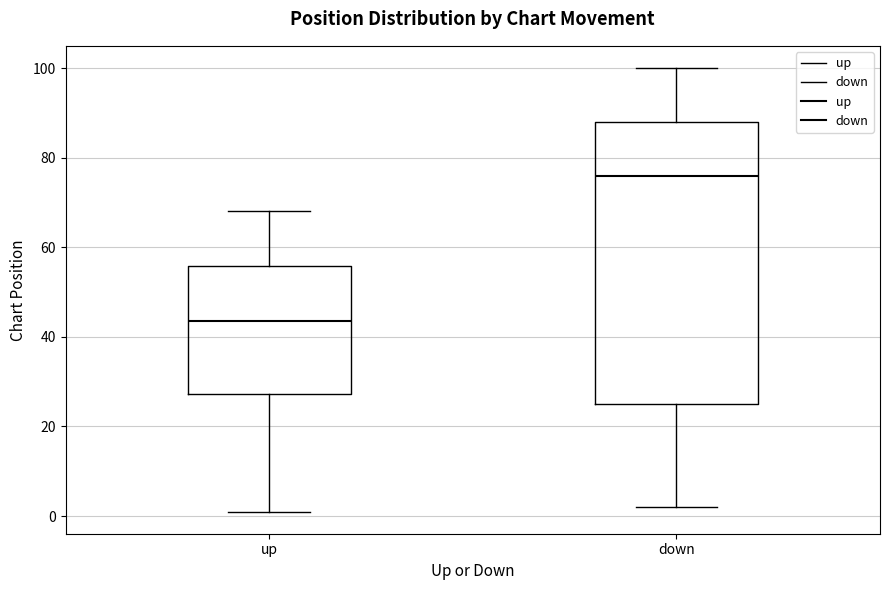

Which box is the tallest, from its lower edge to its upper edge?

down